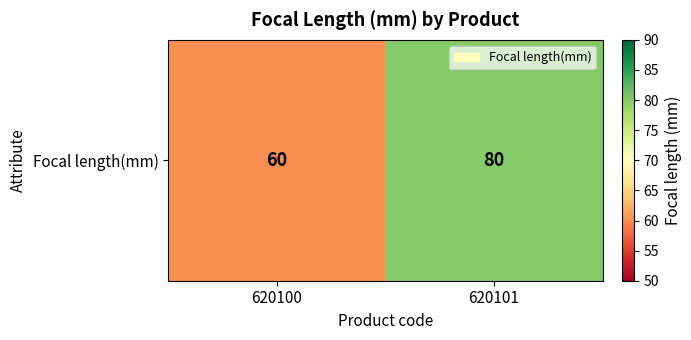

What is the ratio of the value at 620100 to the value at 620101?

0.8